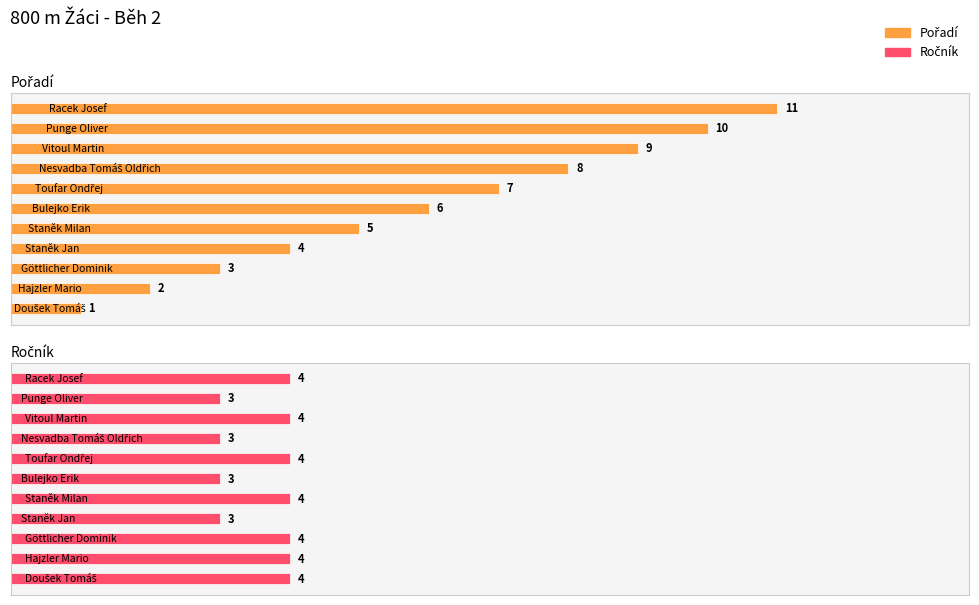

Rank the series at 9 from lowest to highest value.

Ročník, Pořadí